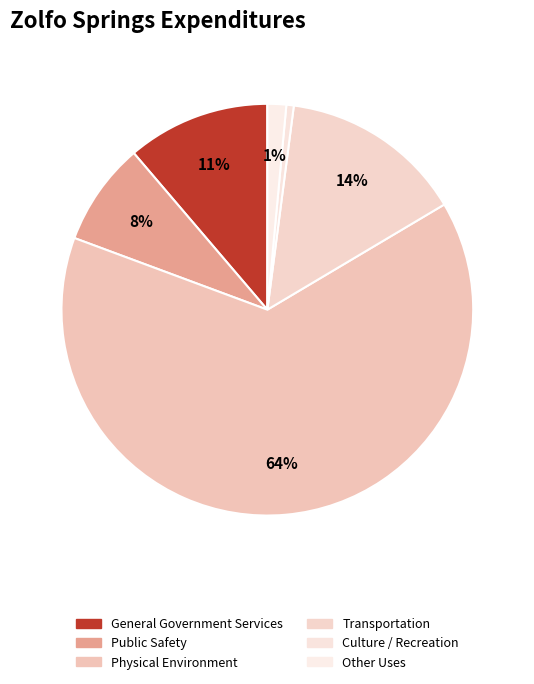

Does Culture / Recreation account for over 50% of the chart?

No